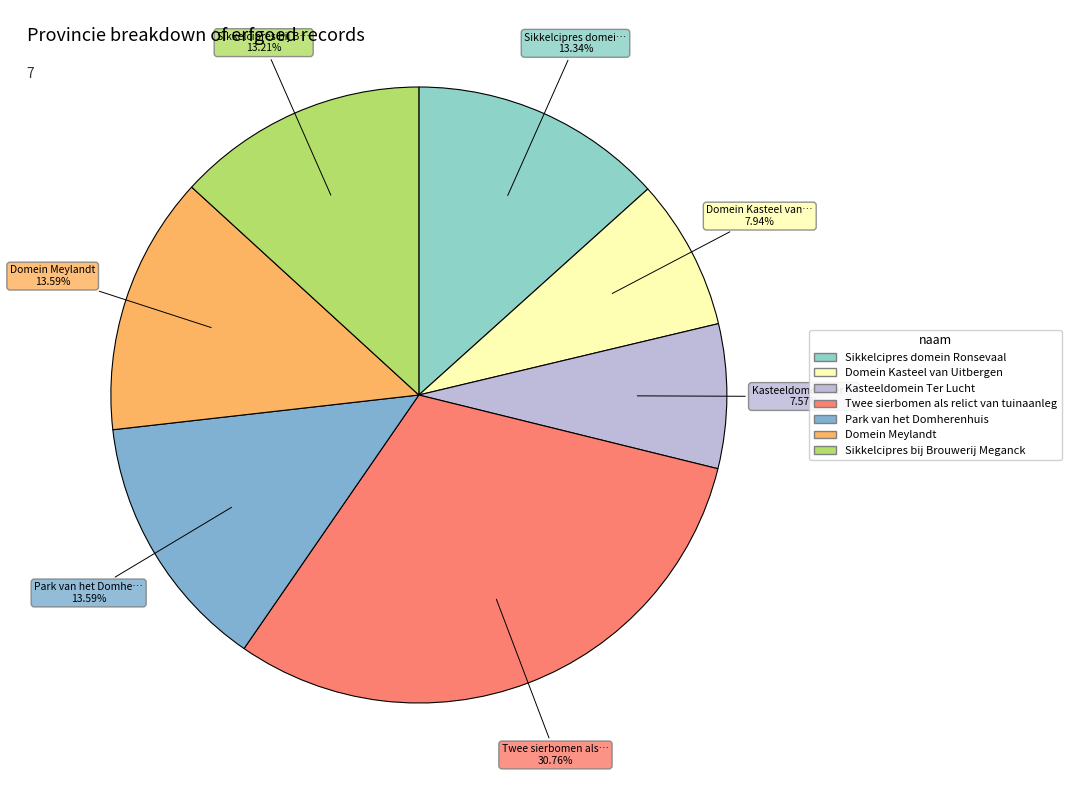

Is there any slice that represents more than half of the pie?

No